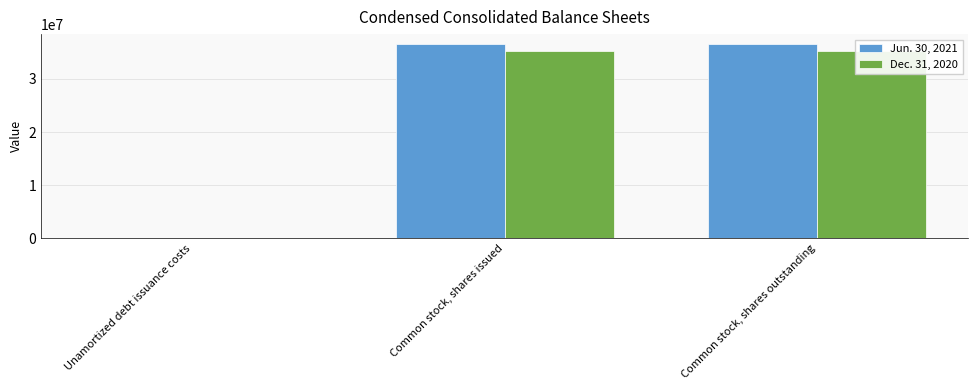

Rank the series by their average value, from highest to lowest.

Jun. 30, 2021, Dec. 31, 2020